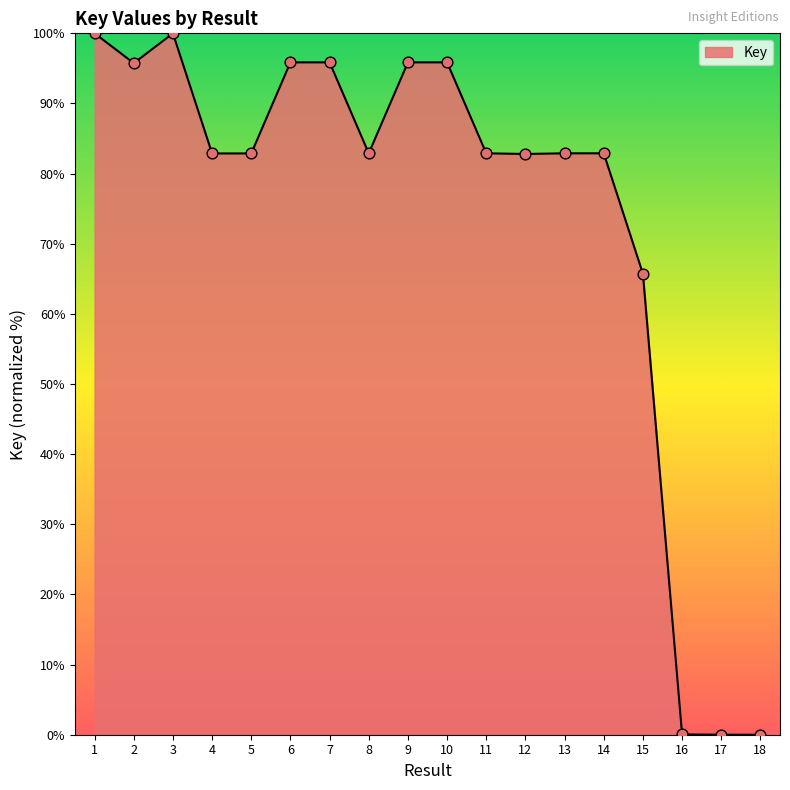

What is the change in value from 1 to 5?

-17.1